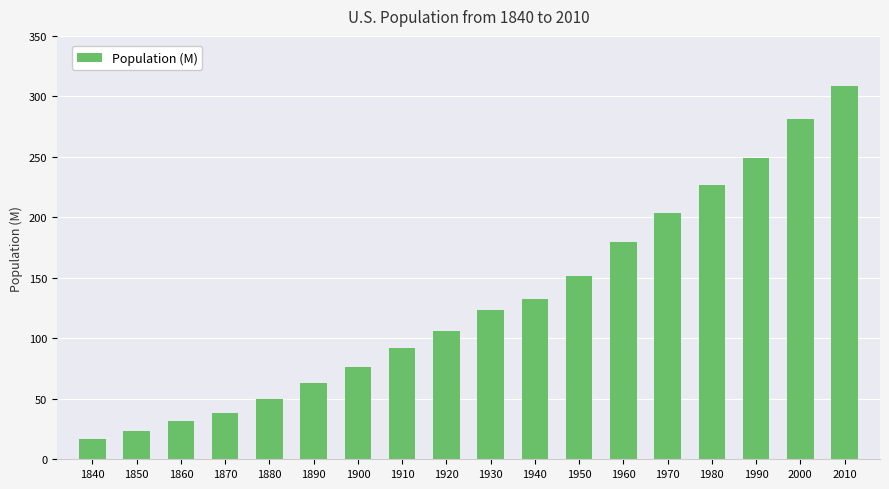

Does the chart contain any negative values?

No